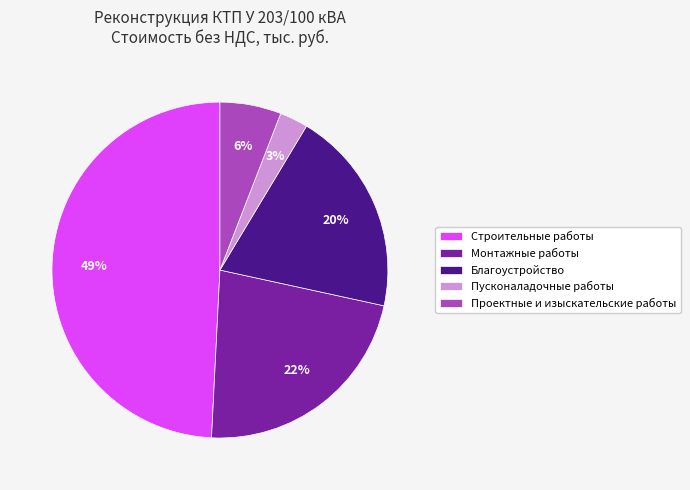

What percentage is the Благоустройство slice, to the nearest percent?

20%